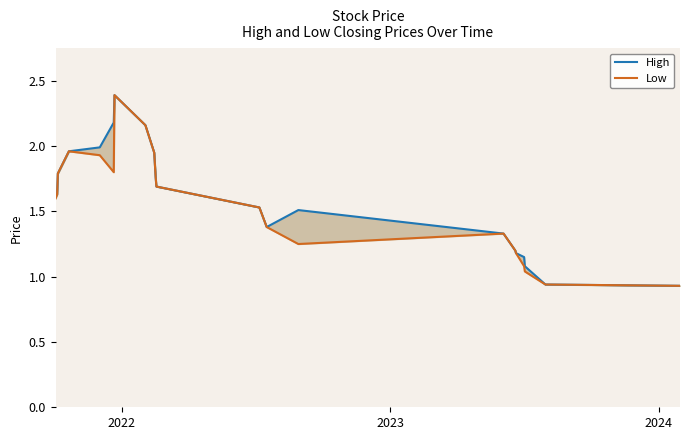

True or false: High has more than 1 points higher than both neighbors.

True